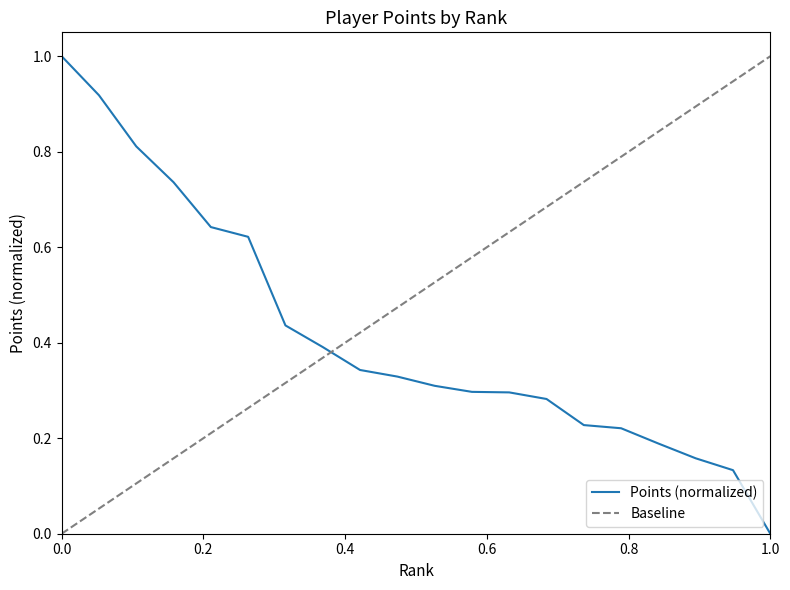

What is the sum of all values?

8.3